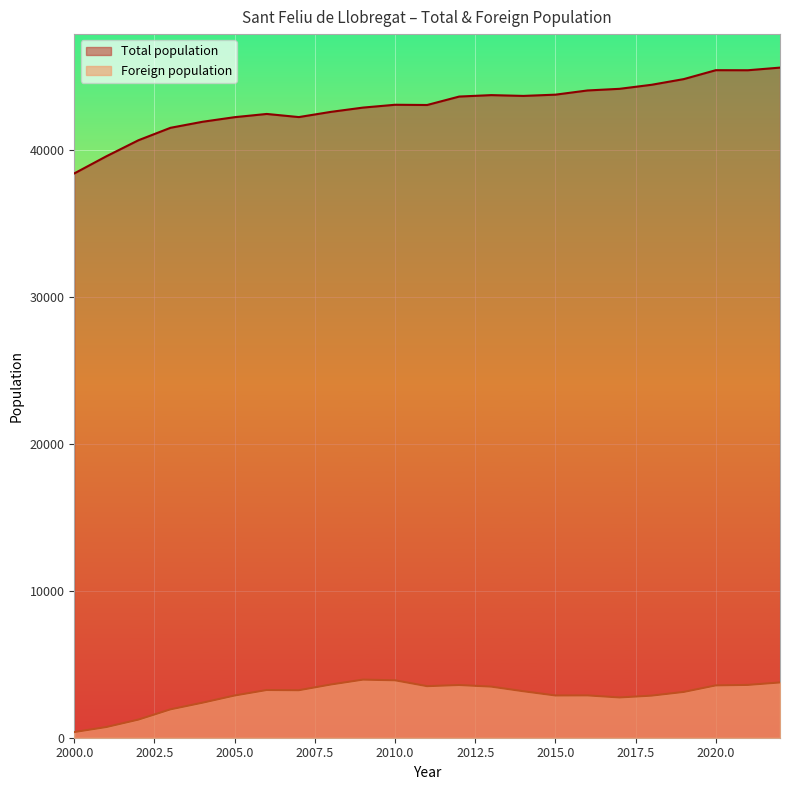

Reading right to left, list all the values displayed in this chart.

Total population: 2022=45642	2021=45463	2020=45467	2019=44860	2018=44474	2017=44198	2016=44086	2015=43800	2014=43715	2013=43769	2012=43671	2011=43096	2010=43112	2009=42919	2008=42628	2007=42273	2006=42486	2005=42267	2004=41954	2003=41543	2002=40695	2001=39603	2000=38435
Foreign population: 2022=3764	2021=3597	2020=3564	2019=3119	2018=2867	2017=2742	2016=2882	2015=2877	2014=3165	2013=3480	2012=3589	2011=3511	2010=3911	2009=3956	2008=3625	2007=3234	2006=3249	2005=2875	2004=2386	2003=1933	2002=1234	2001=727	2000=386